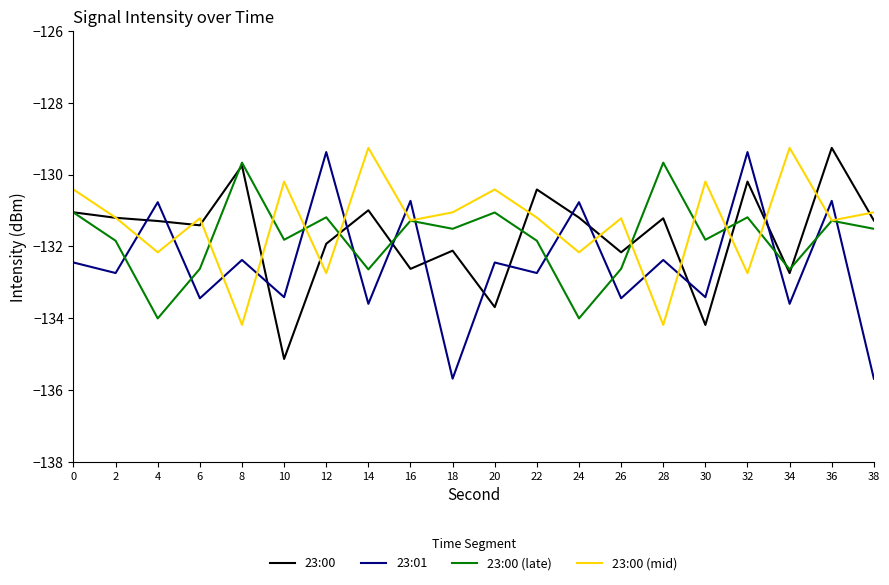

True or false: 23:00 (late) and 23:00 (mid) intersect in this chart.

True